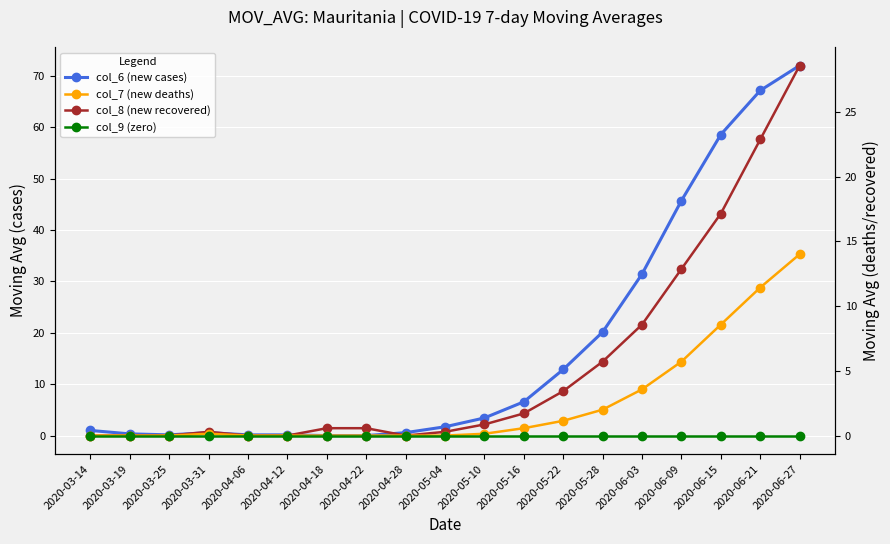

How many data points in col_7 (new deaths) are above 0?

10